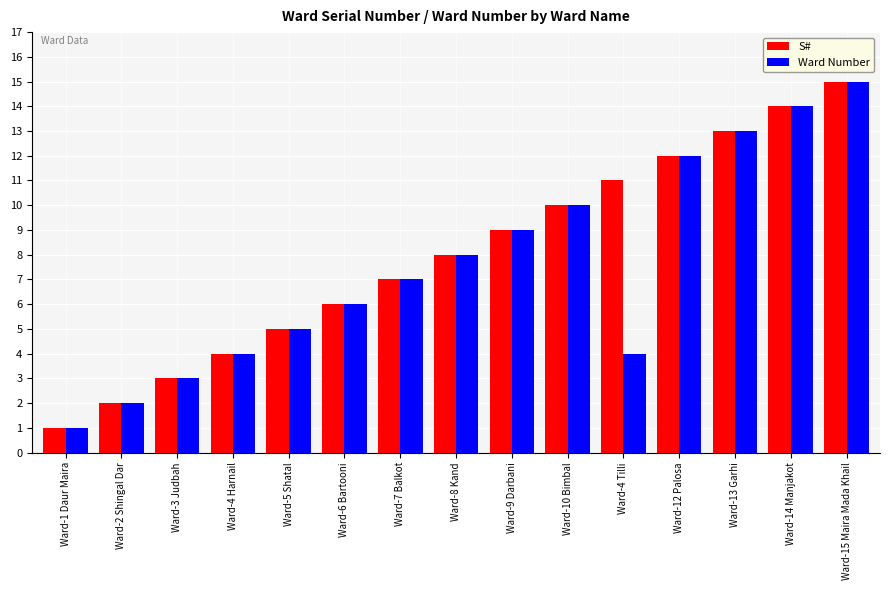

At which label does Ward Number reach its minimum?

Ward-1 Daur Maira